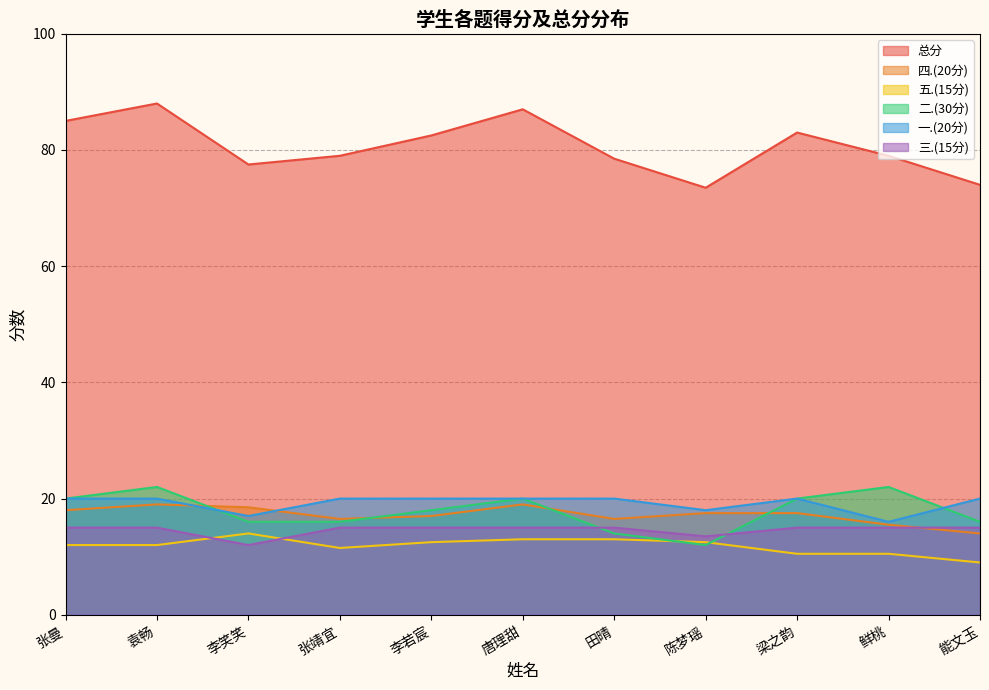

At which category does the chart reach its minimum across all series?

能文玉